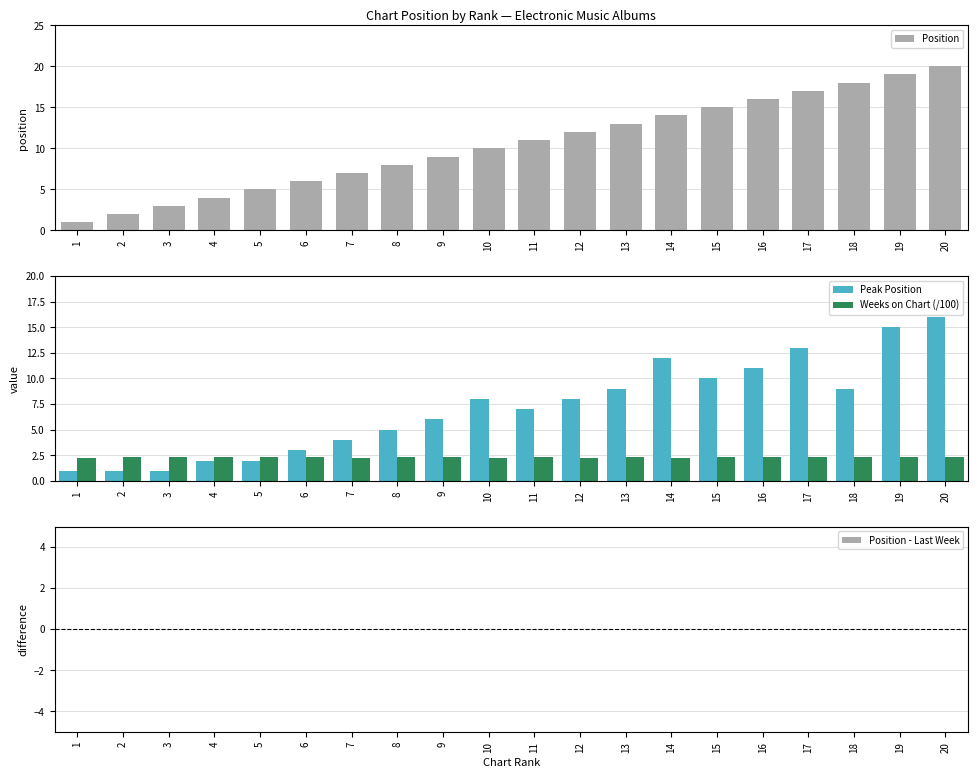

What is the total value across all series at 20?

38.3